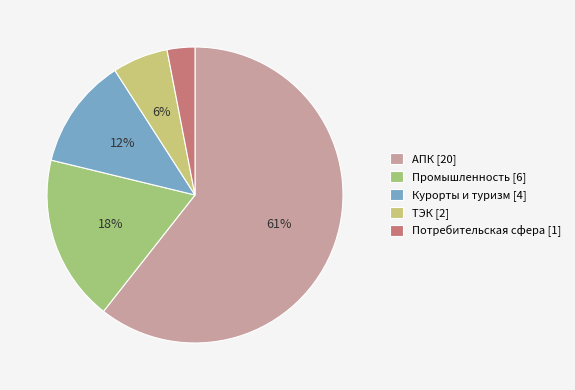

What is the change in value from АПК to Потребительская сфера?

-19